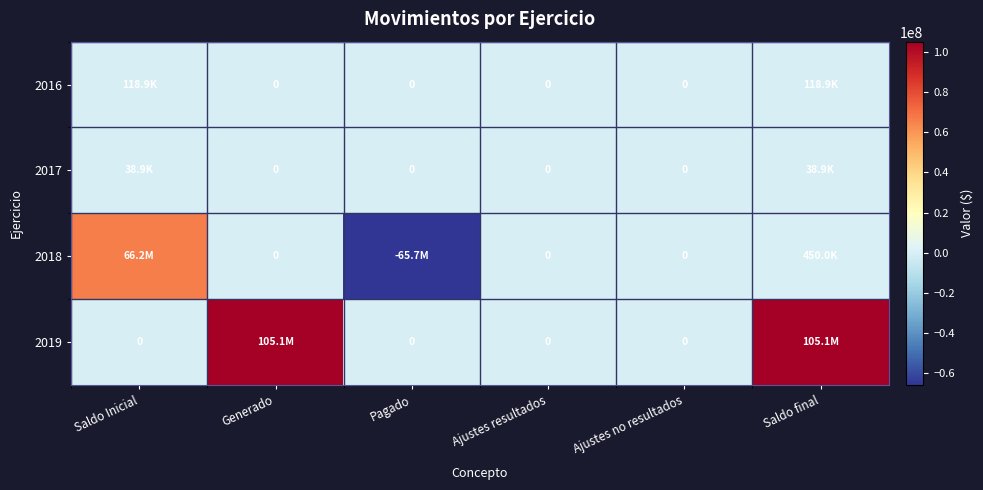

Is the value of 2019 at Pagado greater than the value of 2018 at Saldo Inicial?

No